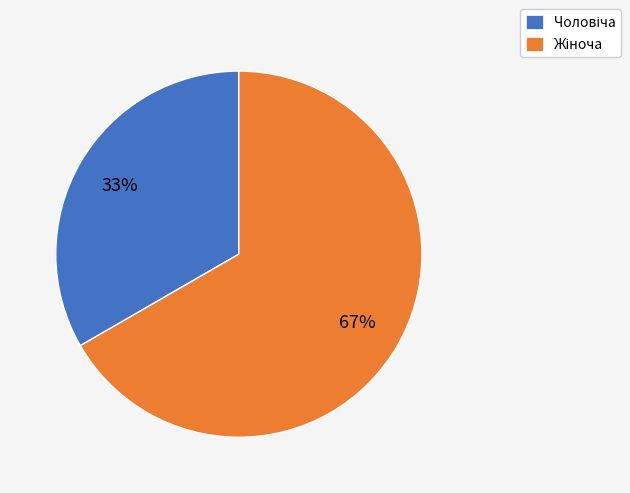

Does any single category account for the majority?

Yes